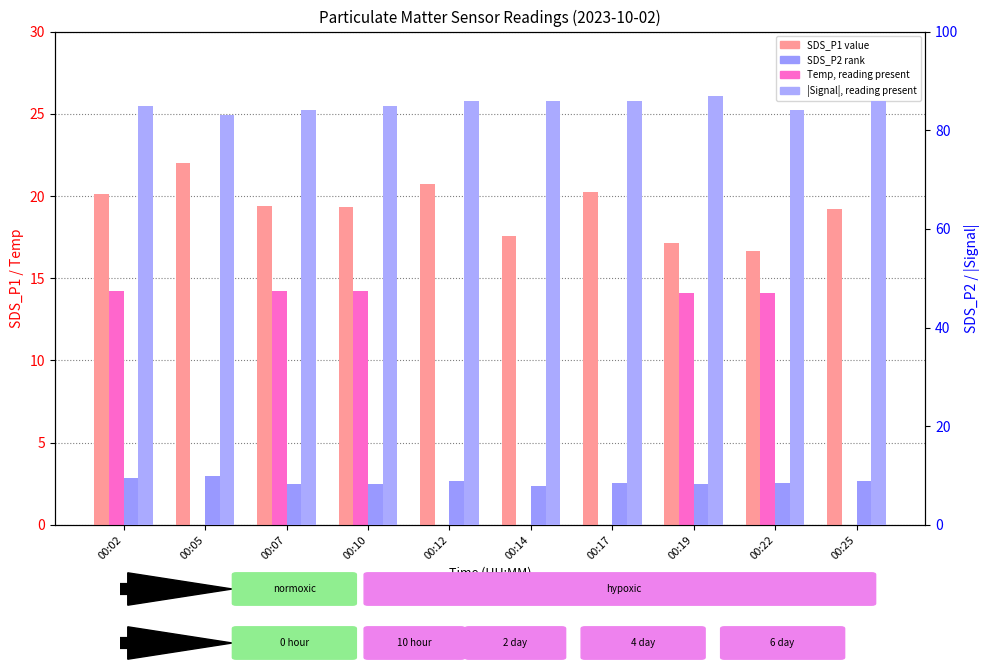

Does the chart contain any negative values?

No